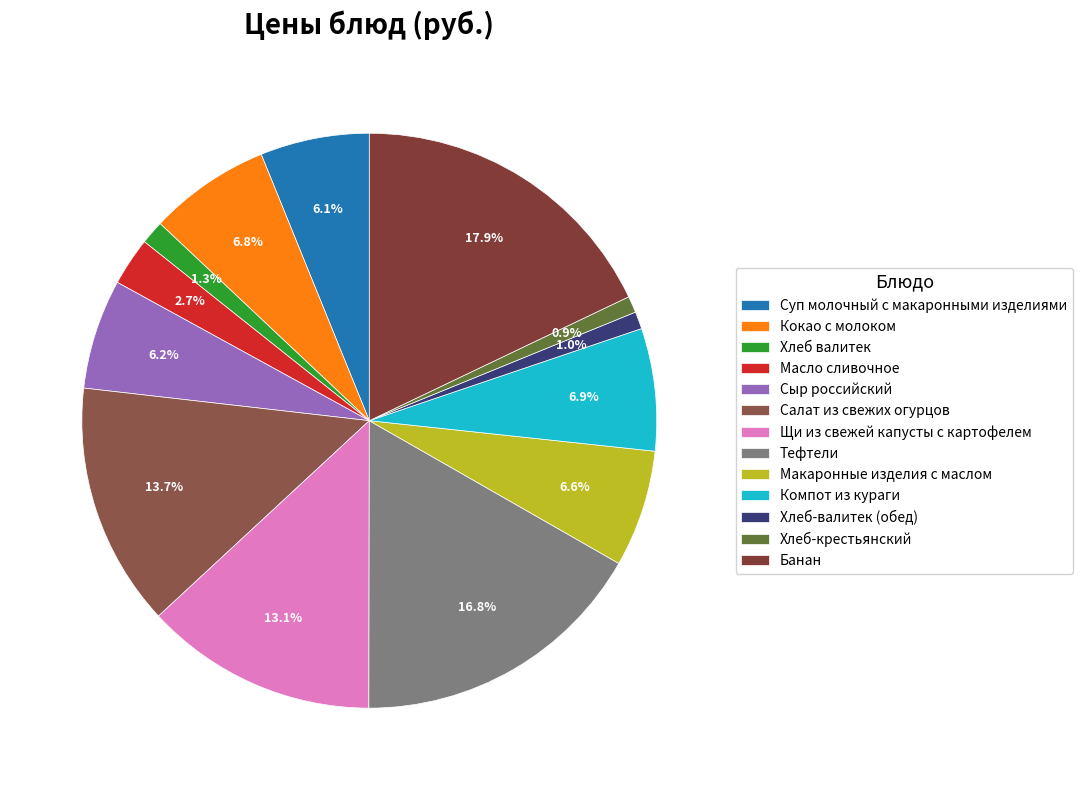

How many segments does this pie chart have?

13